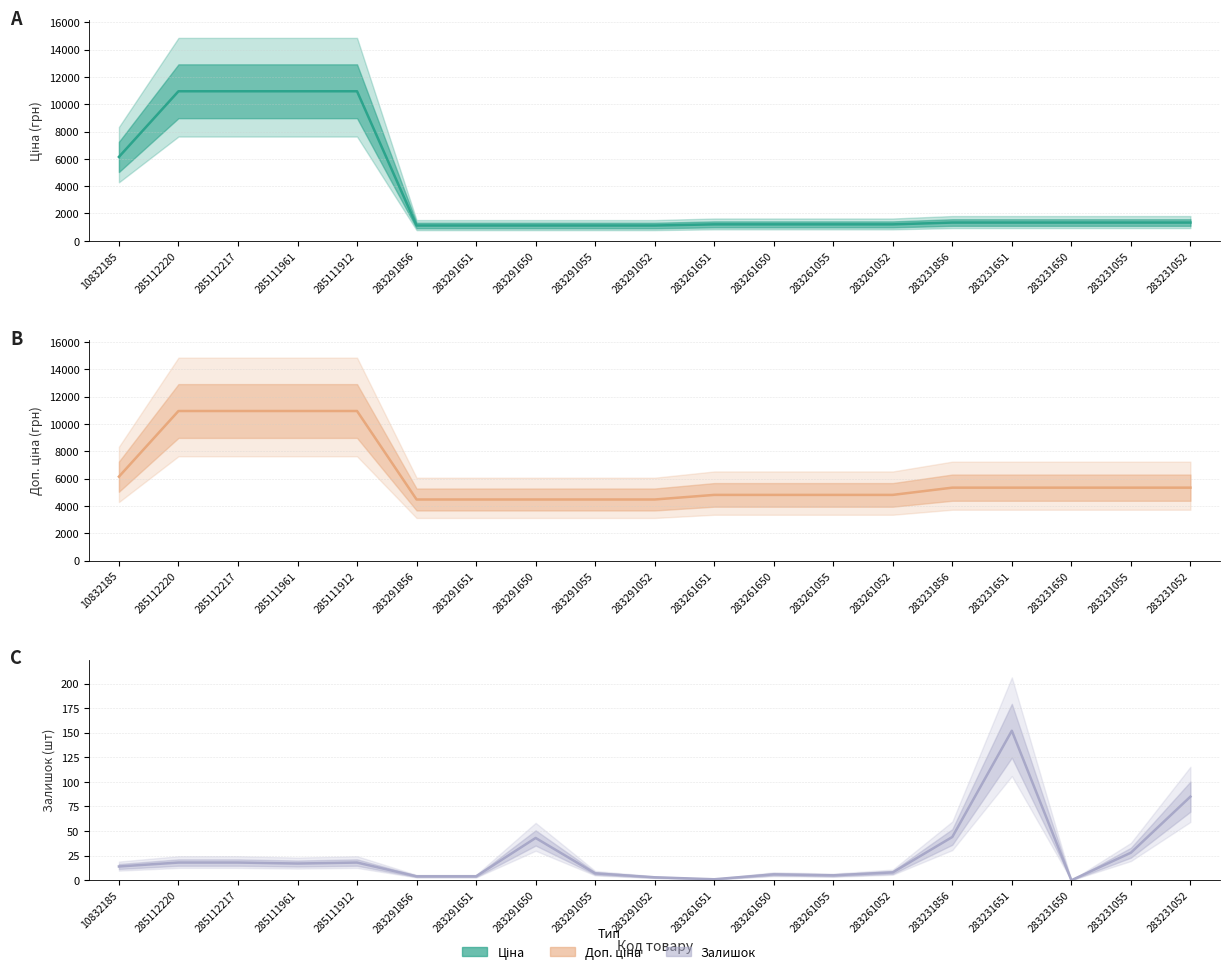

Is the value of Залишок at 283231052 greater than the value of Доп. ціна at 283291055?

No